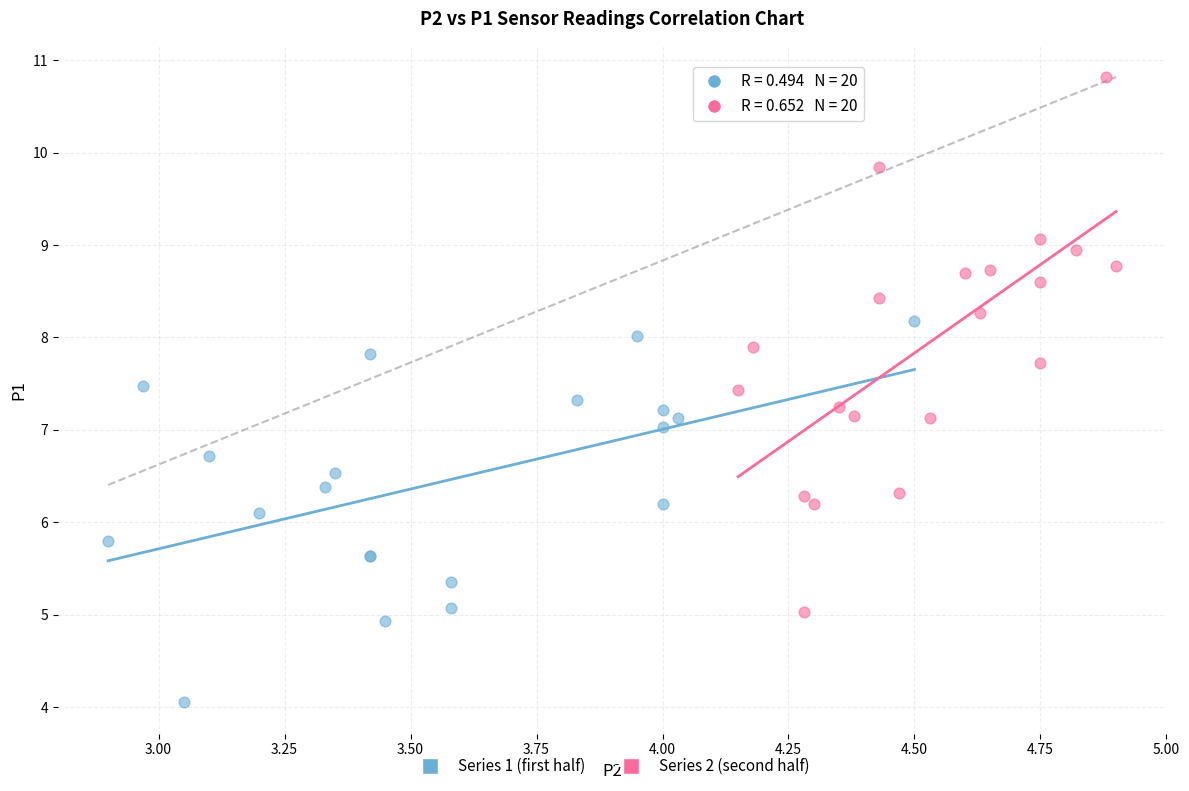

Which series reaches the maximum Y coordinate?

Series 2 (second half)